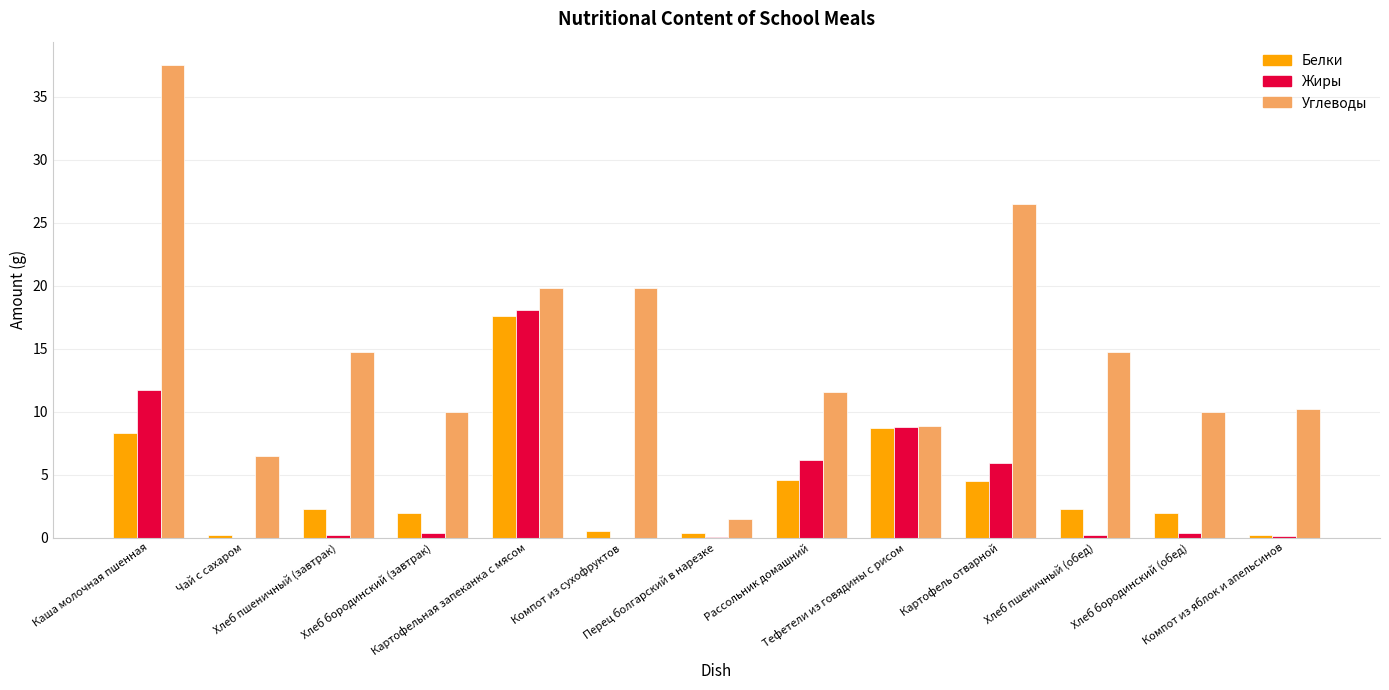

True or false: Белки has a value of 4.6 at Рассольник домашний.

True